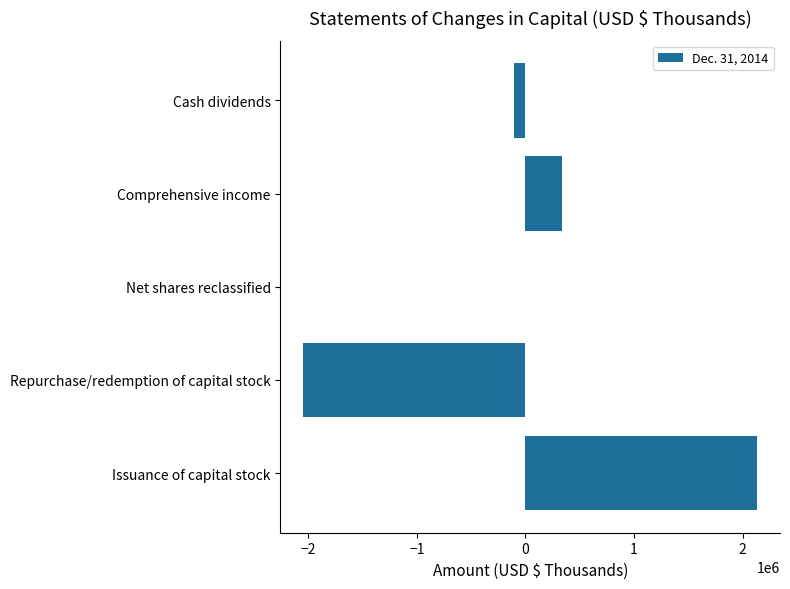

What is the greatest value displayed?

2135063